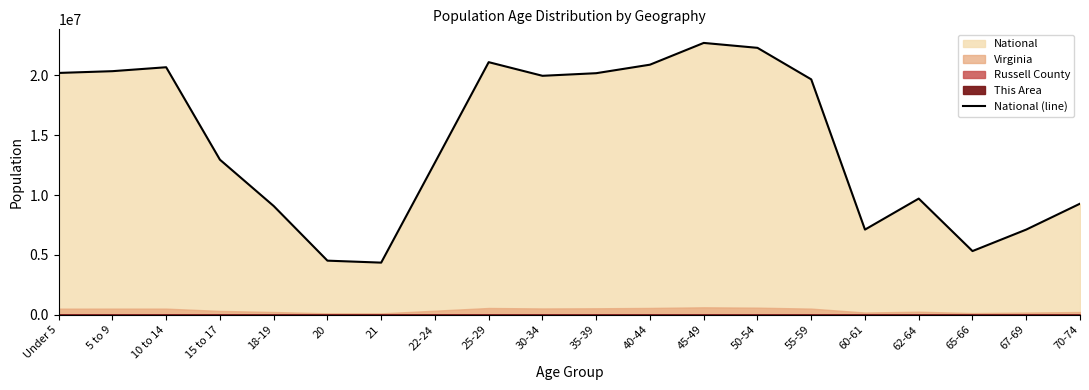

What is the label of the 15th point from the left?

55-59